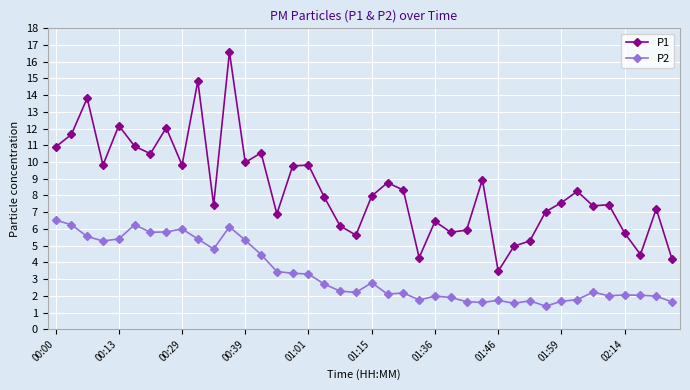

What is the difference between the maximum and minimum values in the P1 series?

13.1